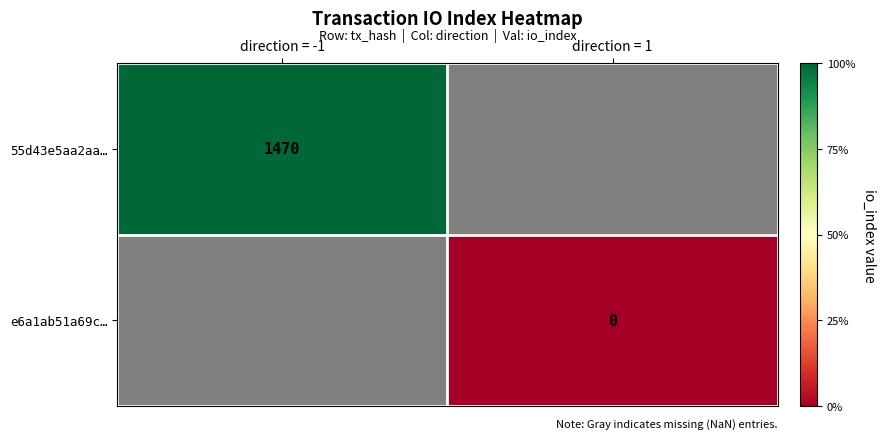

The value of 55d43e5aa2aa… at direction = -1 is 997. True or false?

False